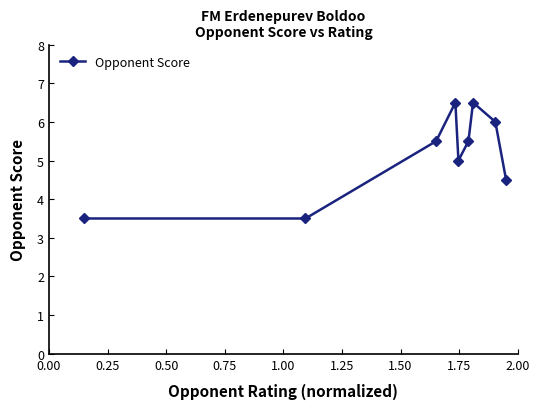

What is the average value?

5.2